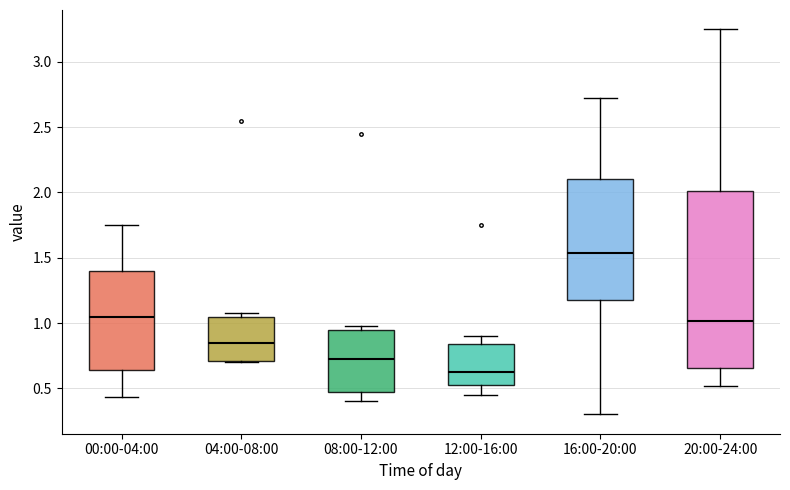

Reading left to right, read every box against the y-axis: the position of its median line, the range the box covers, and the ends of its whiskers. The values are not printed on the chart, so give them approximately, as read against the axis.

00:00-04:00: median 1.05, box 0.65 to 1.40, whiskers 0.45 to 1.75
04:00-08:00: median 0.85, box 0.70 to 1.05, whiskers 0.70 to 1.10
08:00-12:00: median 0.75, box 0.45 to 0.95, whiskers 0.40 to 1.00
12:00-16:00: median 0.65, box 0.55 to 0.85, whiskers 0.45 to 0.90
16:00-20:00: median 1.55, box 1.20 to 2.10, whiskers 0.30 to 2.70
20:00-24:00: median 1.00, box 0.65 to 2.00, whiskers 0.50 to 3.25